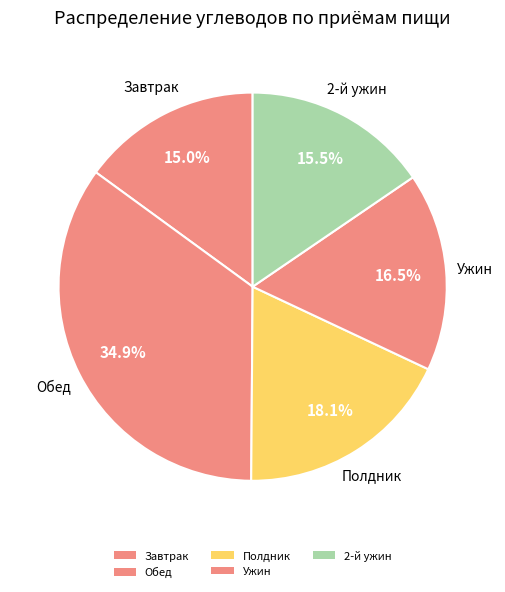

How many segments does this pie chart have?

5